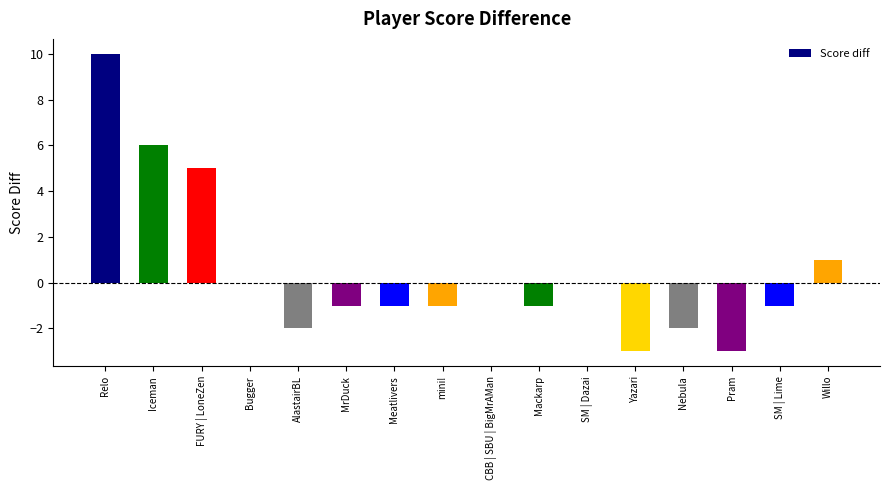

Which category has the highest value across all series?

Relo